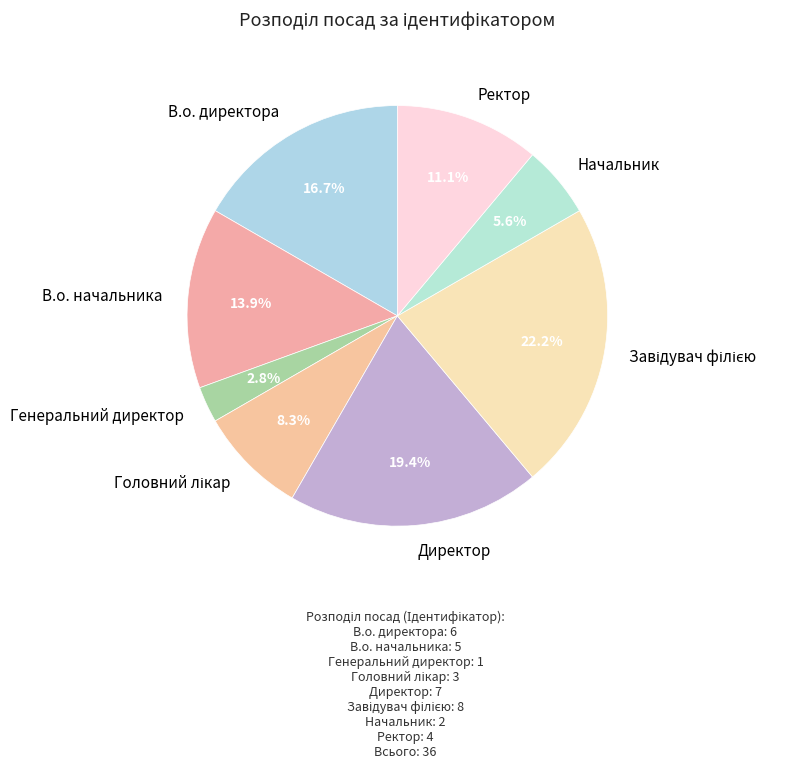

Does any single category account for the majority?

No